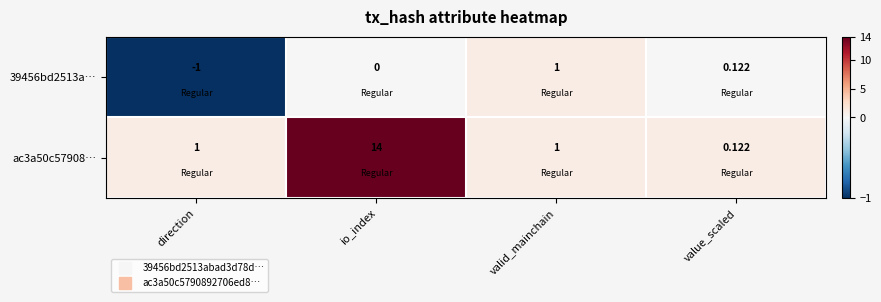

Which category has the lowest value across all series?

direction